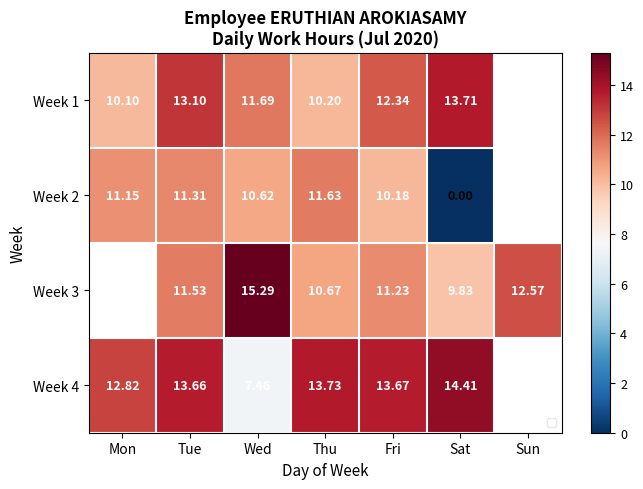

At which category does the chart reach its minimum across all series?

Sat